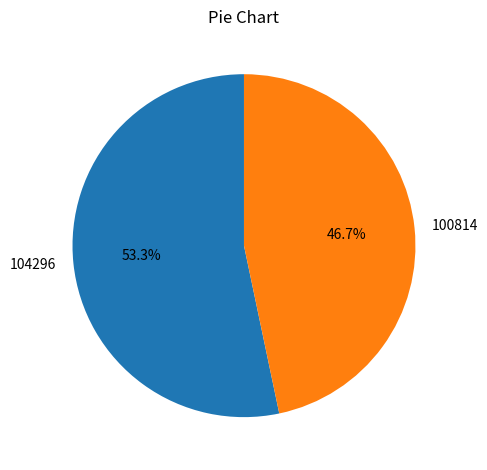

To the nearest percent, what is the average slice percentage?

50%